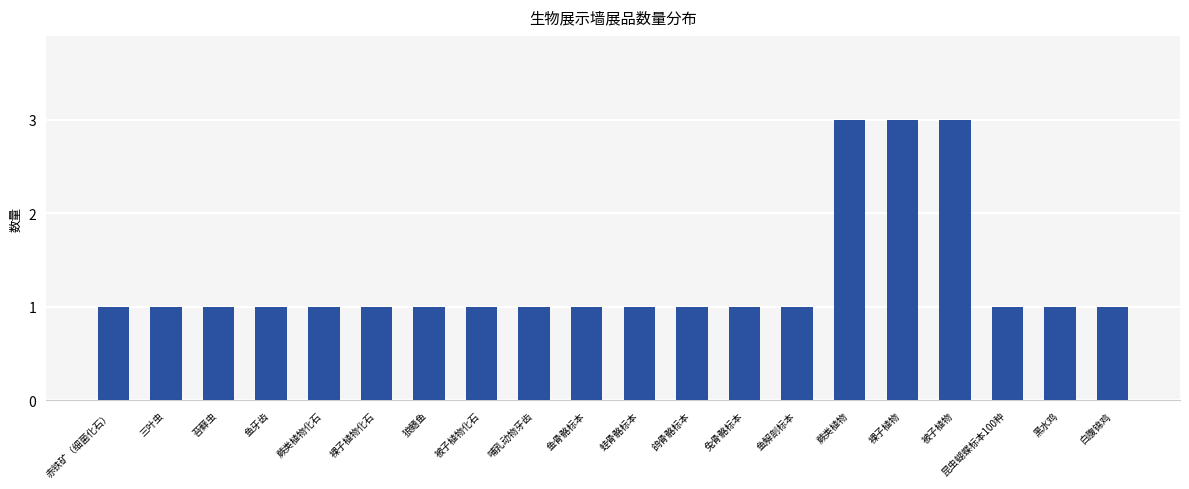

Is it true that the value at 鱼牙齿 is 0?

False